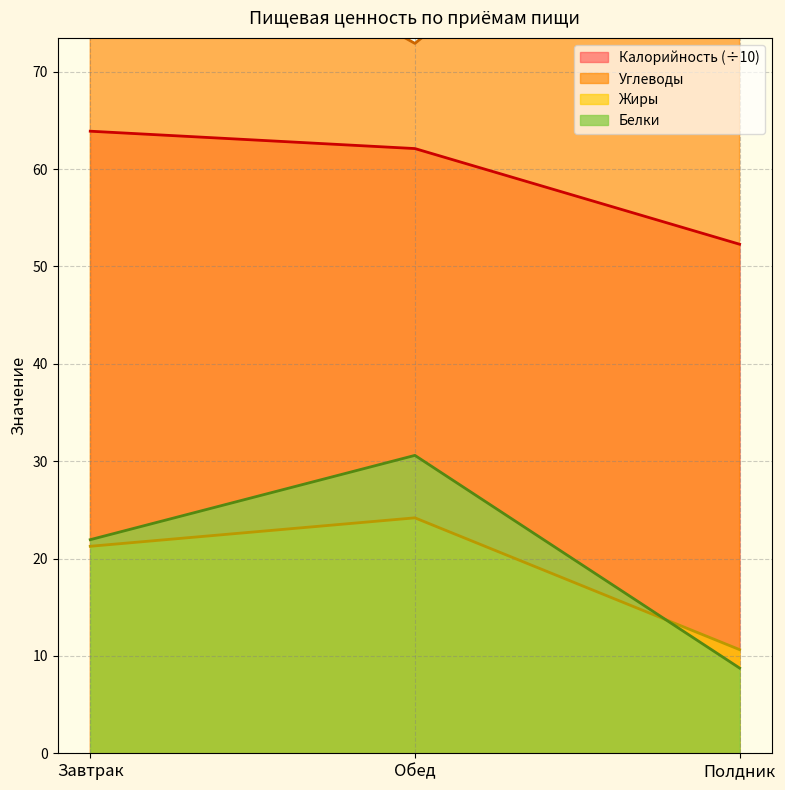

Which has a higher value, Обед or Завтрак?

Завтрак